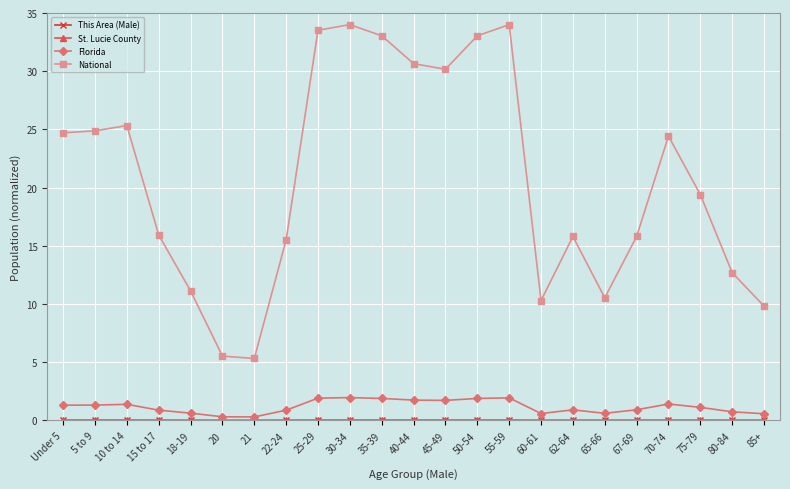

What is the label of the 10th point from the left?

30-34